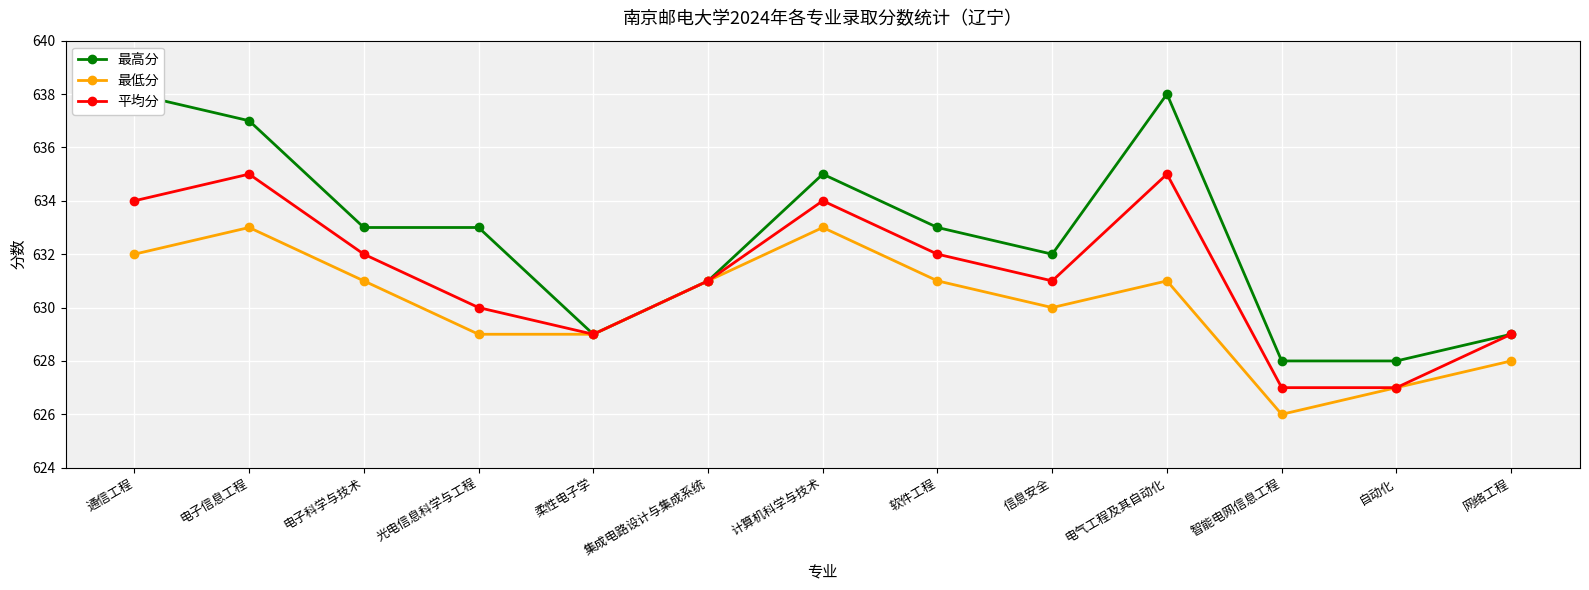

What is the sum of the 最高分 values at 自动化 and 网络工程?

1257